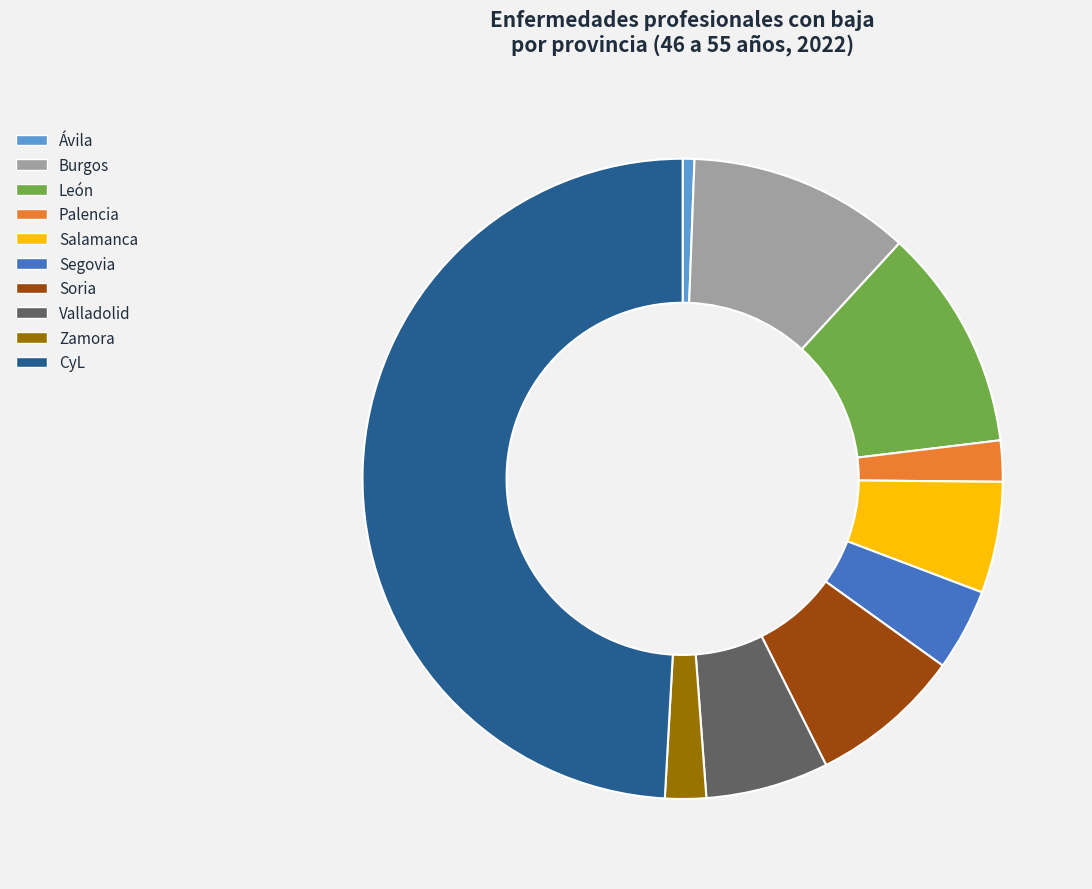

Combined, do León and Soria account for over 50%?

No